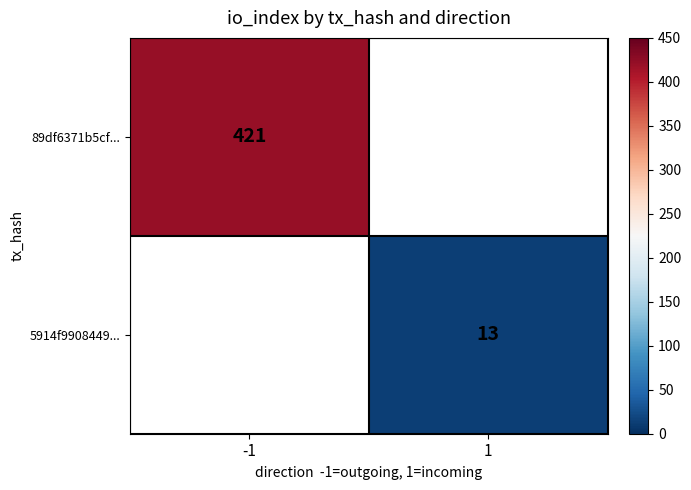

The value of 5914f9908449... at 1 is 13. True or false?

True